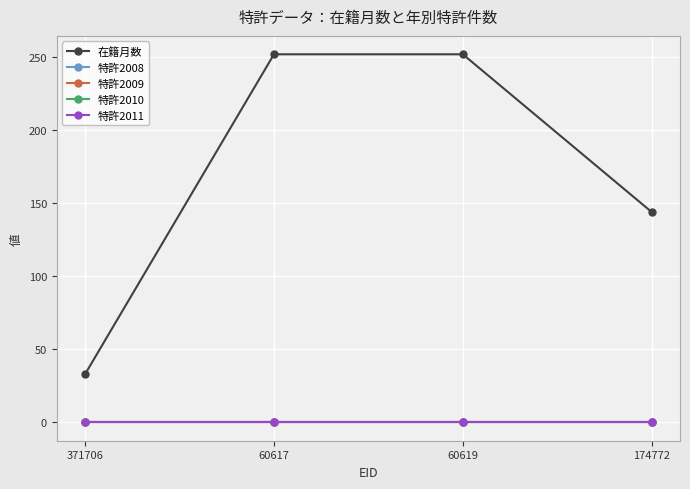

Does the chart have visible grid lines?

Yes